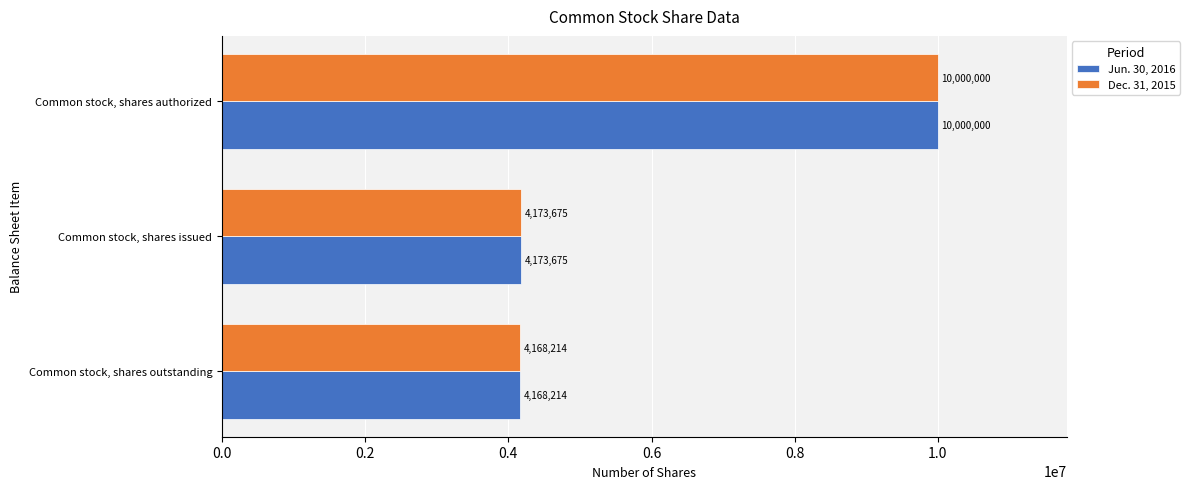

What is the sum of the Dec. 31, 2015 values at Common stock, shares outstanding and Common stock, shares issued?

8341889